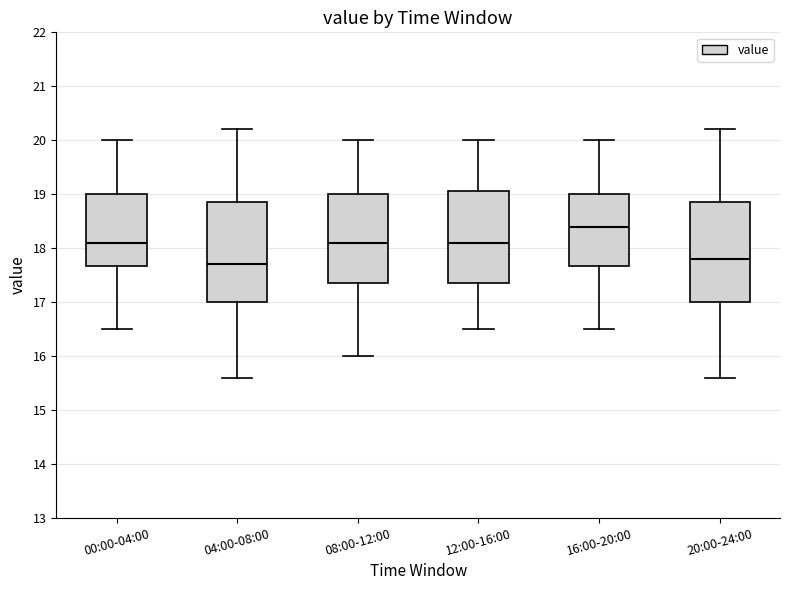

Reading left to right, transcribe this box plot: for each box, give where its median line is, the range the box spans, and where its two whiskers end, as read against the y-axis. The values are not printed on the chart, so give them approximately, as read against the axis.

00:00-04:00: median 18.1, box 17.7 to 19.0, whiskers 16.5 to 20.0
04:00-08:00: median 17.7, box 17.0 to 18.9, whiskers 15.6 to 20.2
08:00-12:00: median 18.1, box 17.4 to 19.0, whiskers 16.0 to 20.0
12:00-16:00: median 18.1, box 17.4 to 19.1, whiskers 16.5 to 20.0
16:00-20:00: median 18.4, box 17.7 to 19.0, whiskers 16.5 to 20.0
20:00-24:00: median 17.8, box 17.0 to 18.9, whiskers 15.6 to 20.2